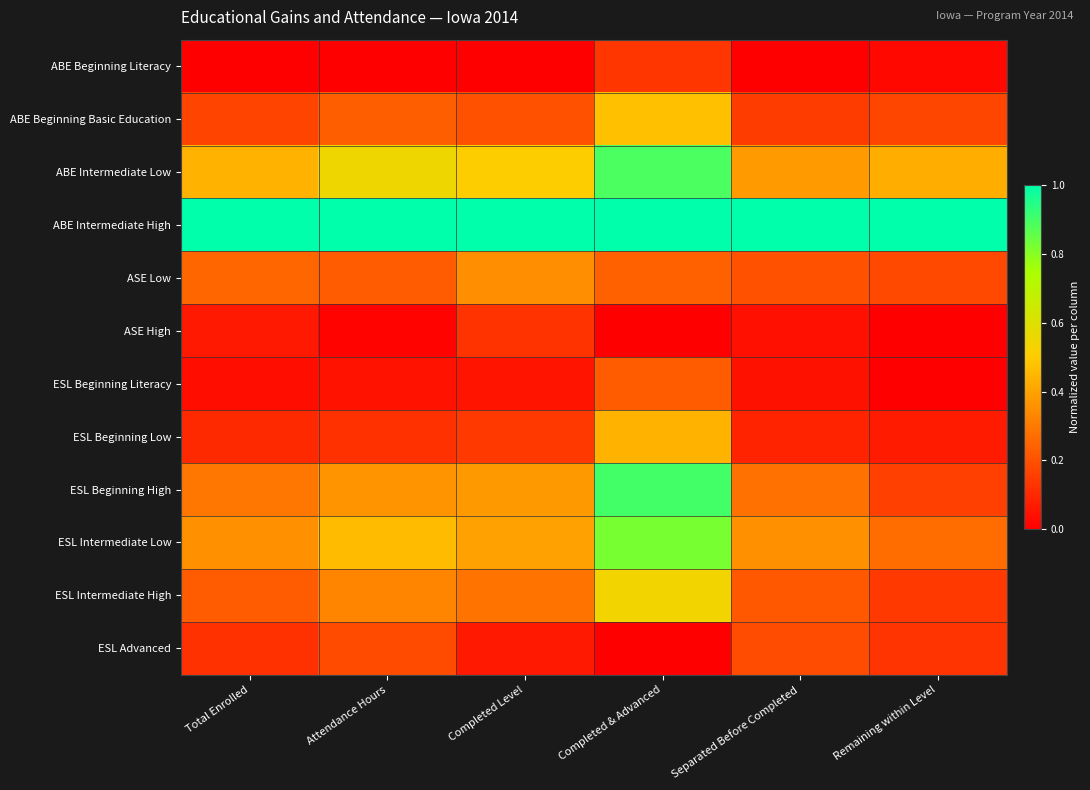

How many series are shown in this chart?

12